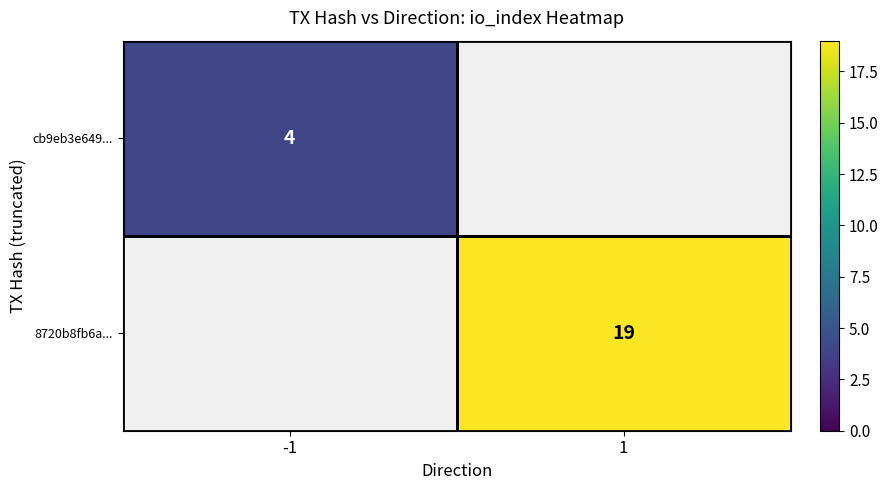

True or false: cb9eb3e649... has a value of 4 at -1.

True